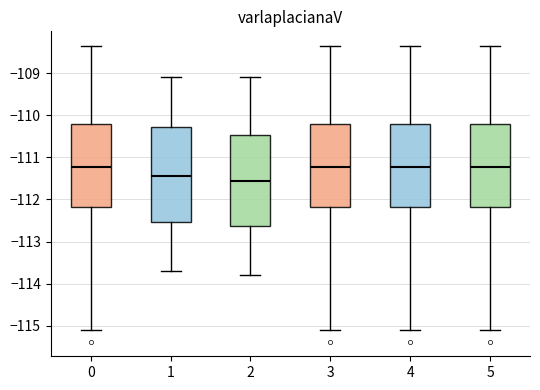

Reading left to right, read every box against the y-axis: the position of its median line, the range the box covers, and the ends of its whiskers. The values are not printed on the chart, so give them approximately, as read against the axis.

0: median -111.2, box -112.2 to -110.2, whiskers -115.1 to -108.4
1: median -111.4, box -112.5 to -110.3, whiskers -113.7 to -109.1
2: median -111.5, box -112.6 to -110.5, whiskers -113.8 to -109.1
3: median -111.2, box -112.2 to -110.2, whiskers -115.1 to -108.4
4: median -111.2, box -112.2 to -110.2, whiskers -115.1 to -108.4
5: median -111.2, box -112.2 to -110.2, whiskers -115.1 to -108.4